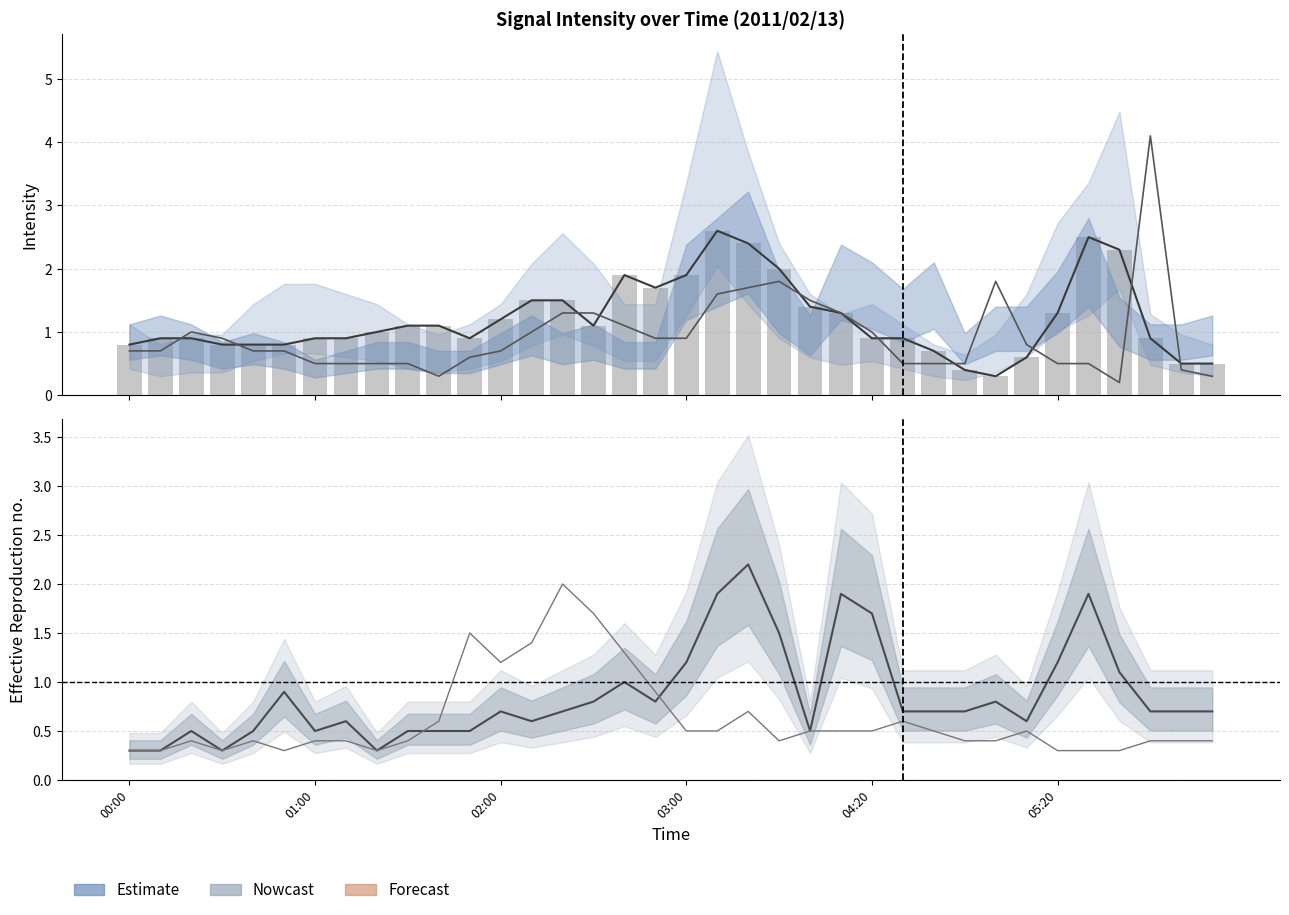

What position from the right is 01:00?

30